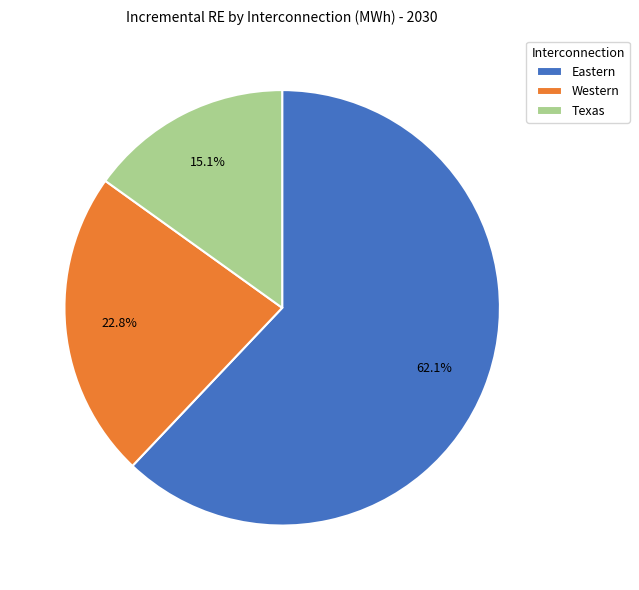

Which category has the smallest portion of the pie?

Texas